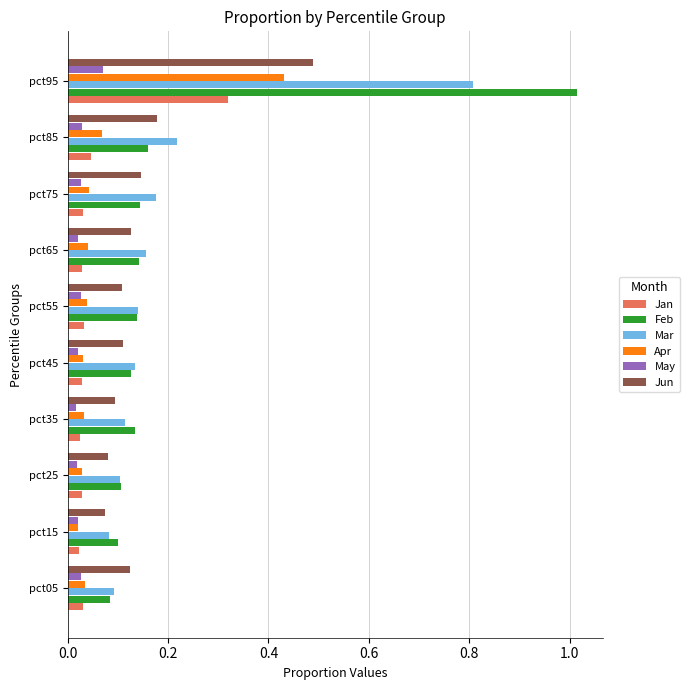

Rank the series by their maximum value, from lowest to highest.

May, Jan, Apr, Jun, Mar, Feb